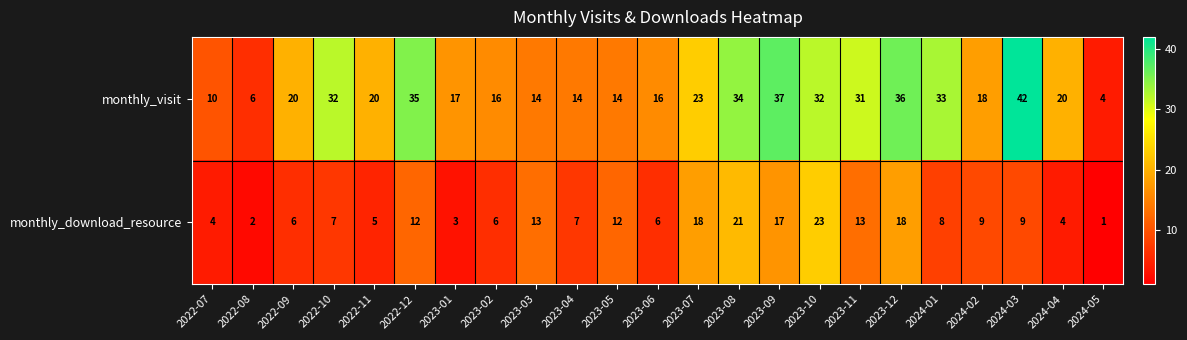

What is the sum of all monthly_visit values?

524